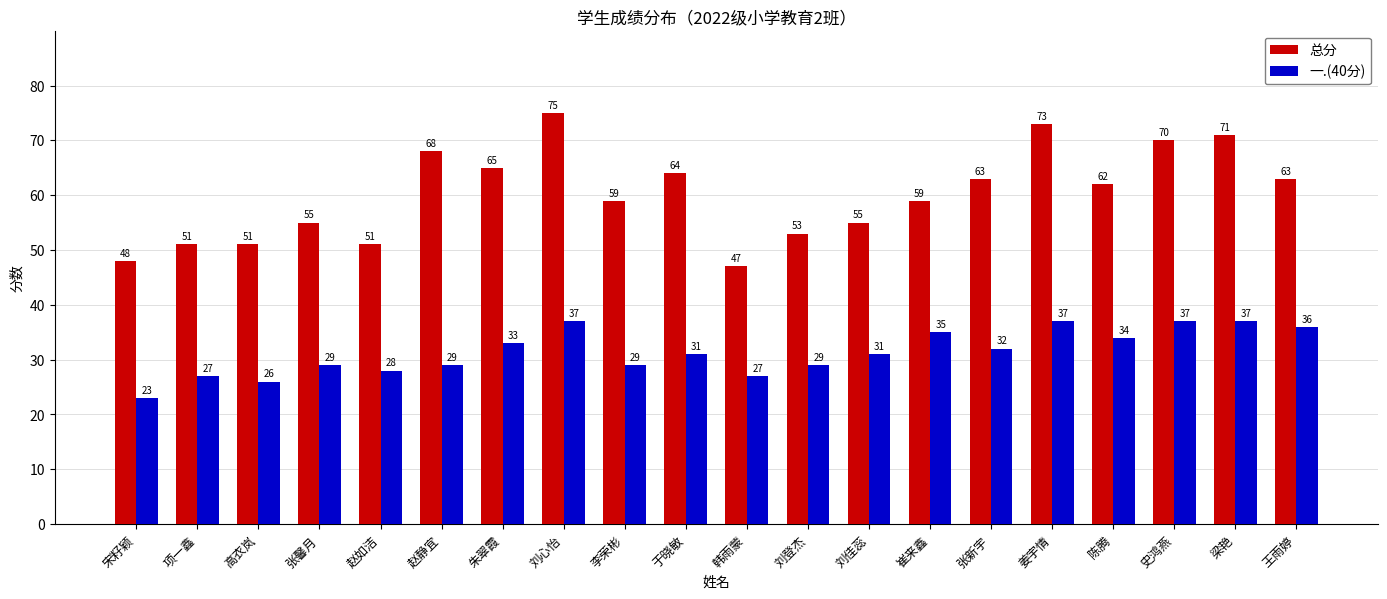

How many series are shown in this chart?

2